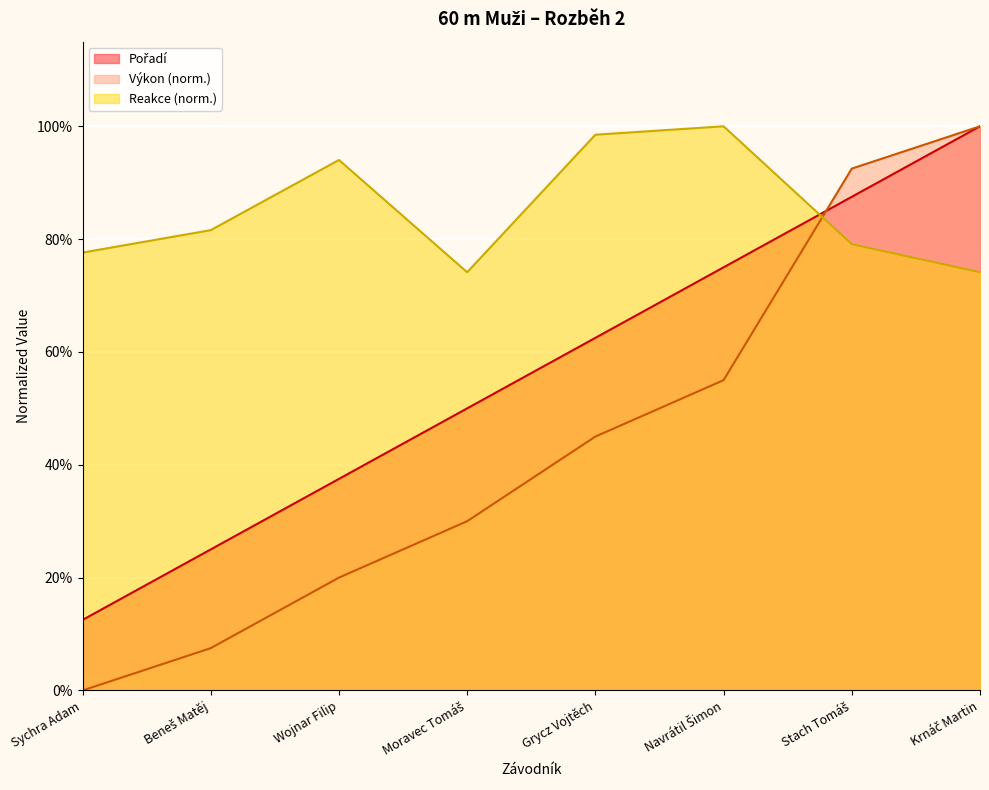

Between Beneš Matěj and Krnáč Martin, which is larger?

Krnáč Martin